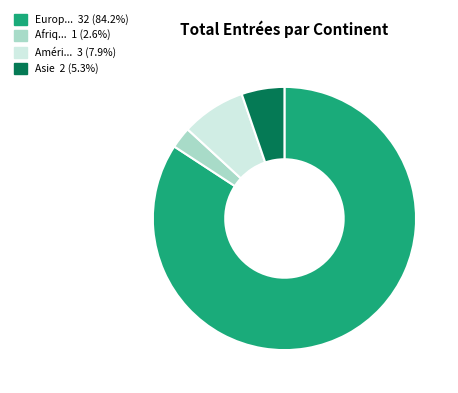

Does any single category account for the majority?

Yes